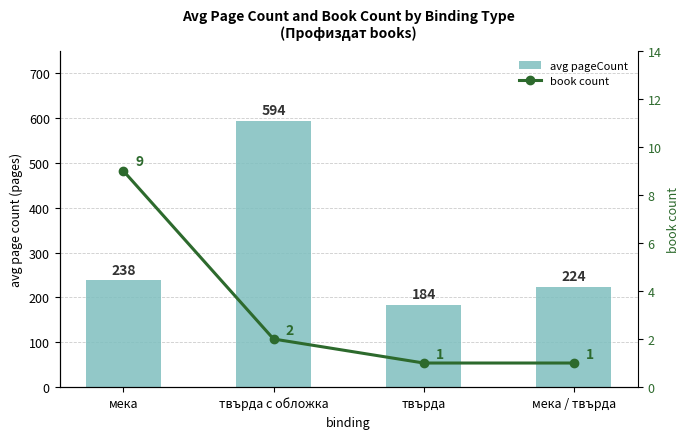

What is the value of the avg pageCount bar at the 2nd from the left?

594